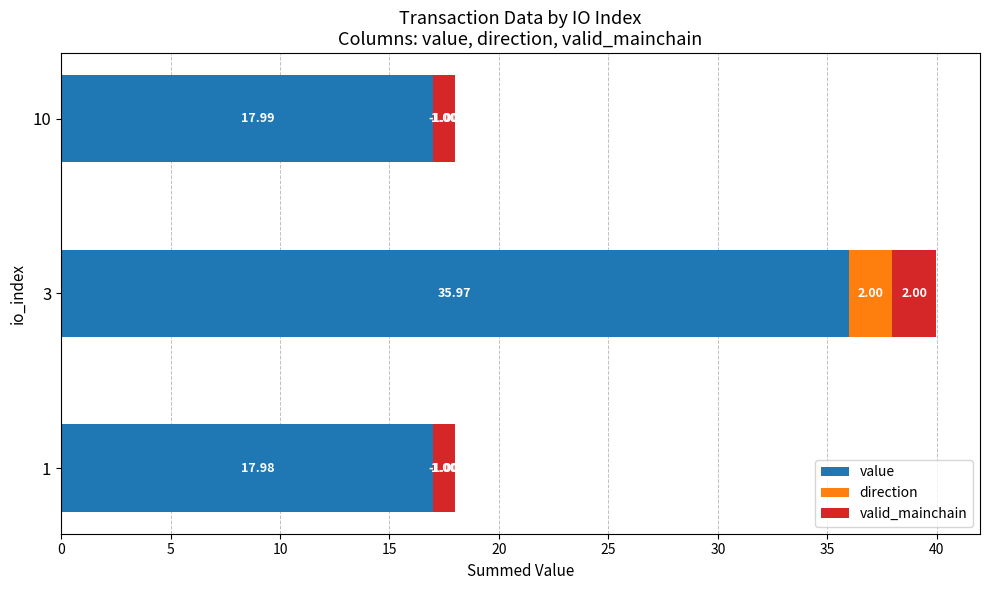

Is the value of valid_mainchain at 0 greater than the value of value at 5?

No